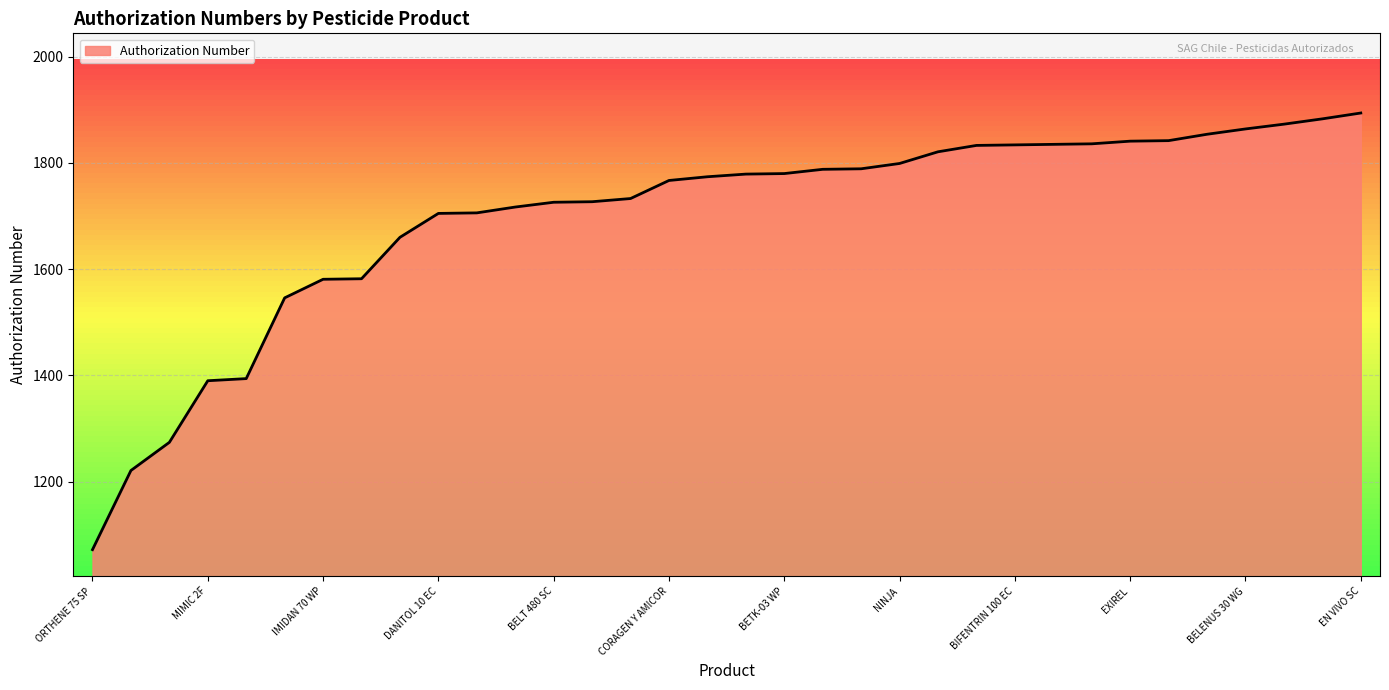

What is the maximum value shown in the chart?

1894